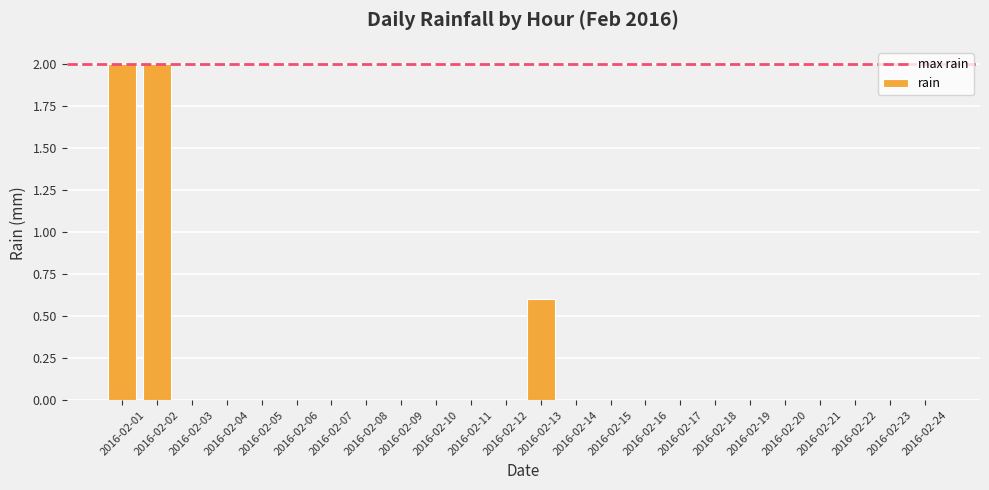

Are the bars horizontal?

No